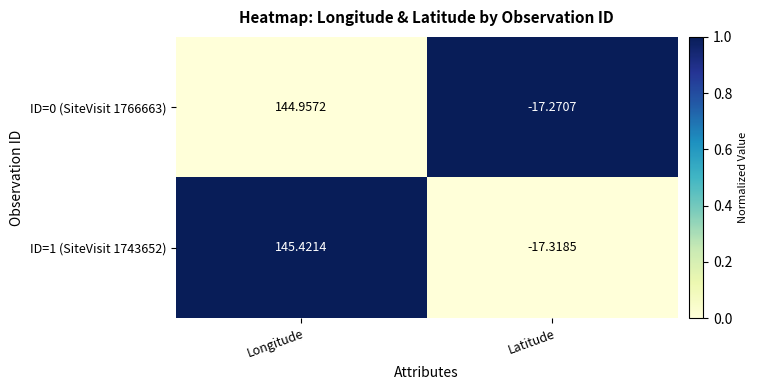

At which label is ID=0 (SiteVisit 1766663) closest to 63?

Latitude